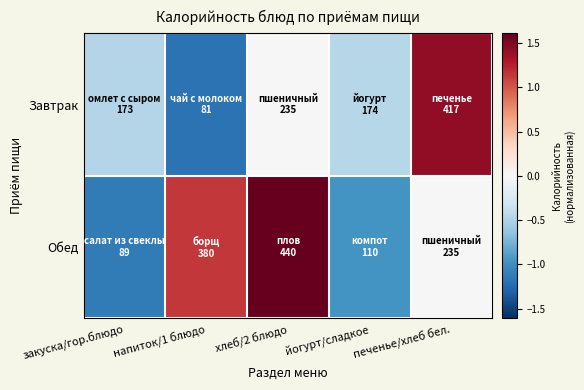

Which series changed the most between напиток/1 блюдо and печенье/хлеб бел.?

Завтрак